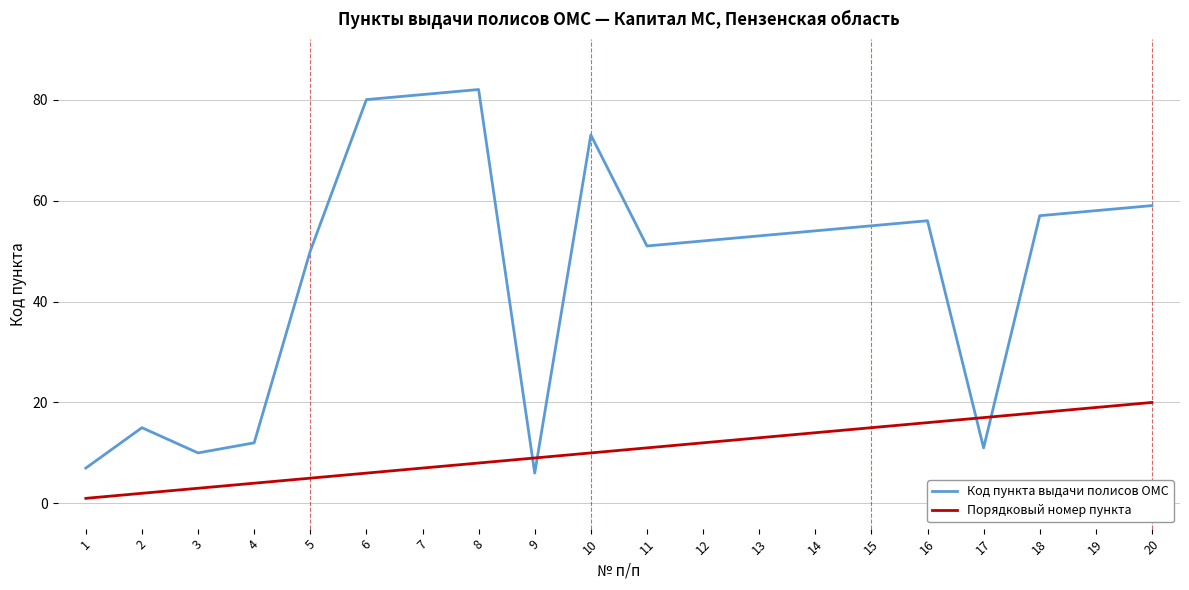

Which series ends up on top after the final intersection of Код пункта выдачи полисов ОМС and Порядковый номер пункта?

Код пункта выдачи полисов ОМС